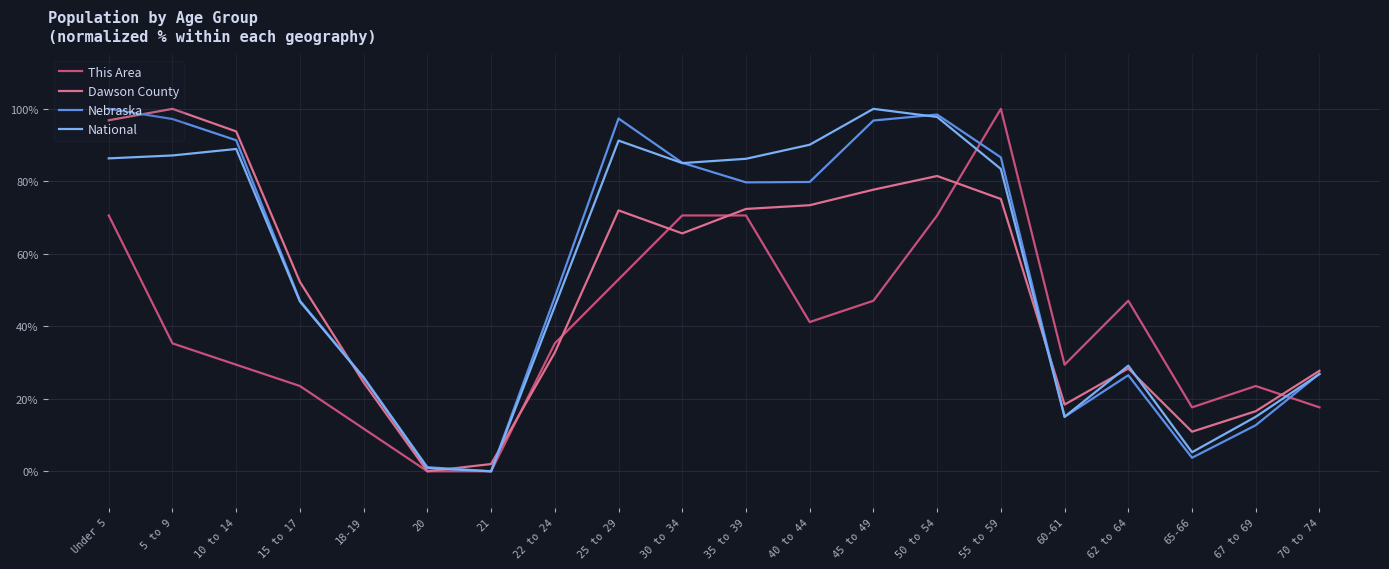

Is it true that National equals 75.0 at 15 to 17?

False